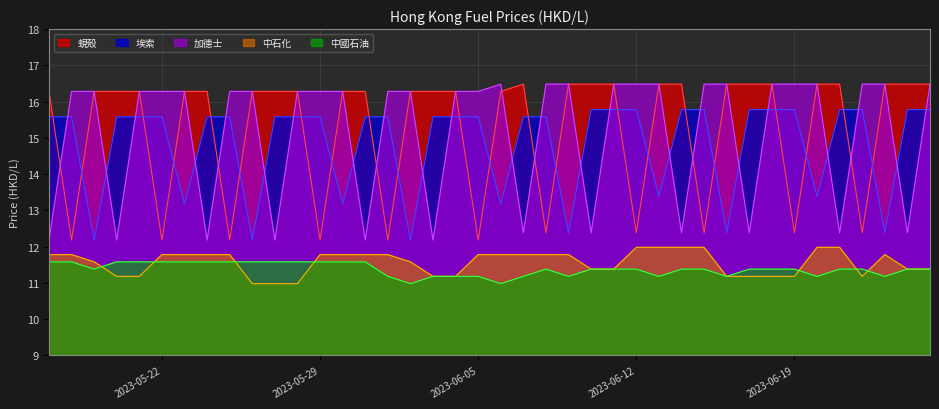

True or false: 埃索 and 蜆殼 intersect in this chart.

True